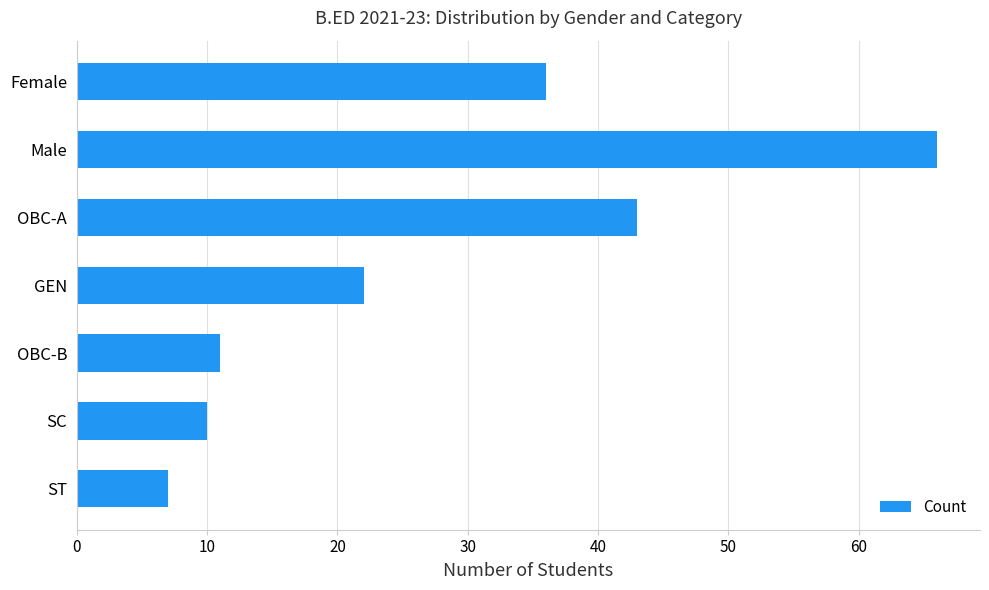

What is the ratio of the value at SC to the value at ST?

1.4